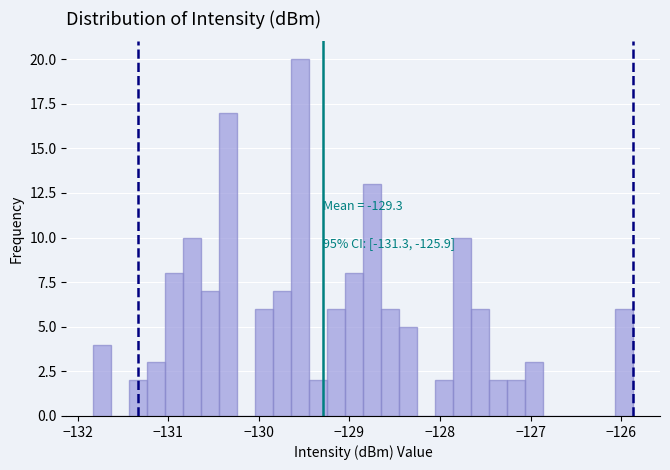

Read against the x-axis, roughly where is the centre of the tallest bar?

-129.5